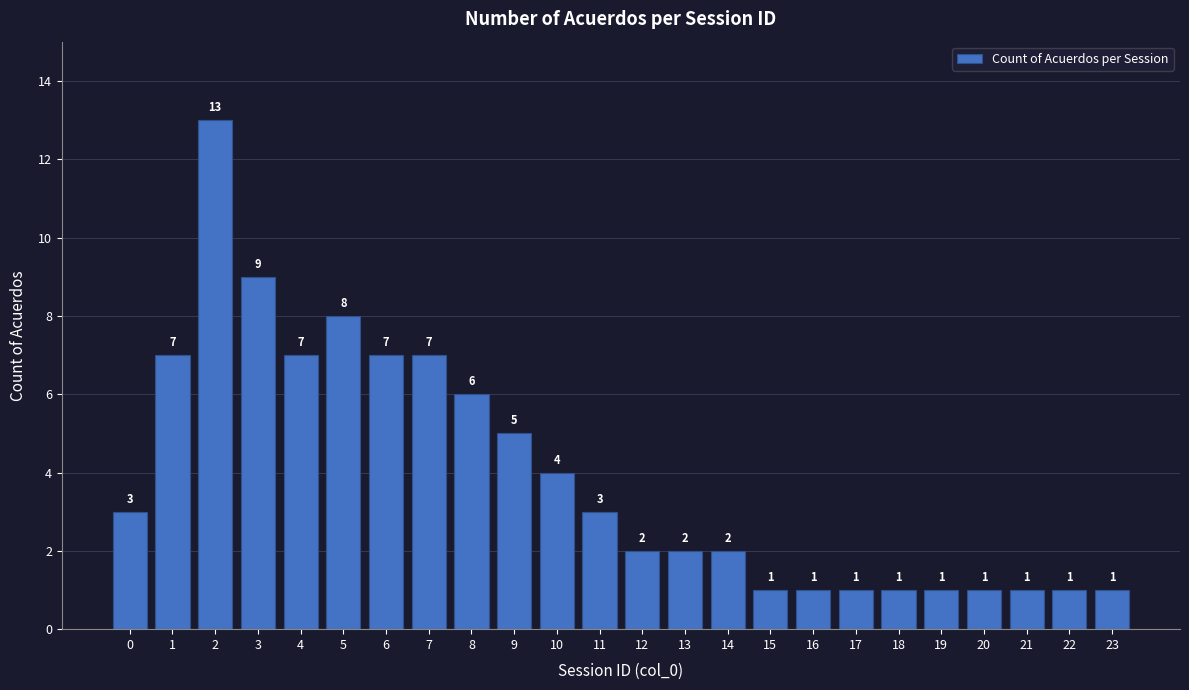

Reading left to right, transcribe all the data shown in this chart.

3	7	13	9	7	8	7	7	6	5	4	3	2	2	2	1	1	1	1	1	1	1	1	1